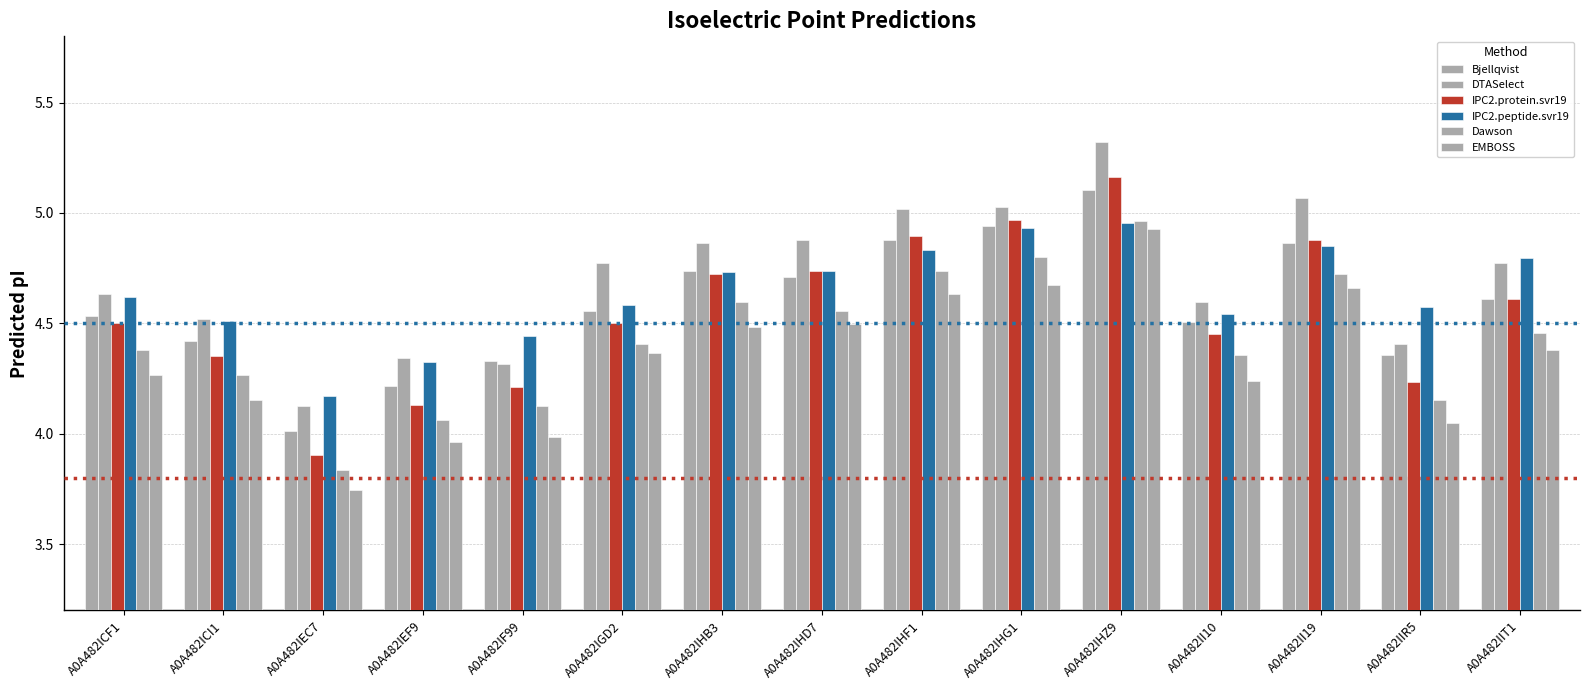

Is it true that Dawson equals 6.7 at A0A482II19?

False